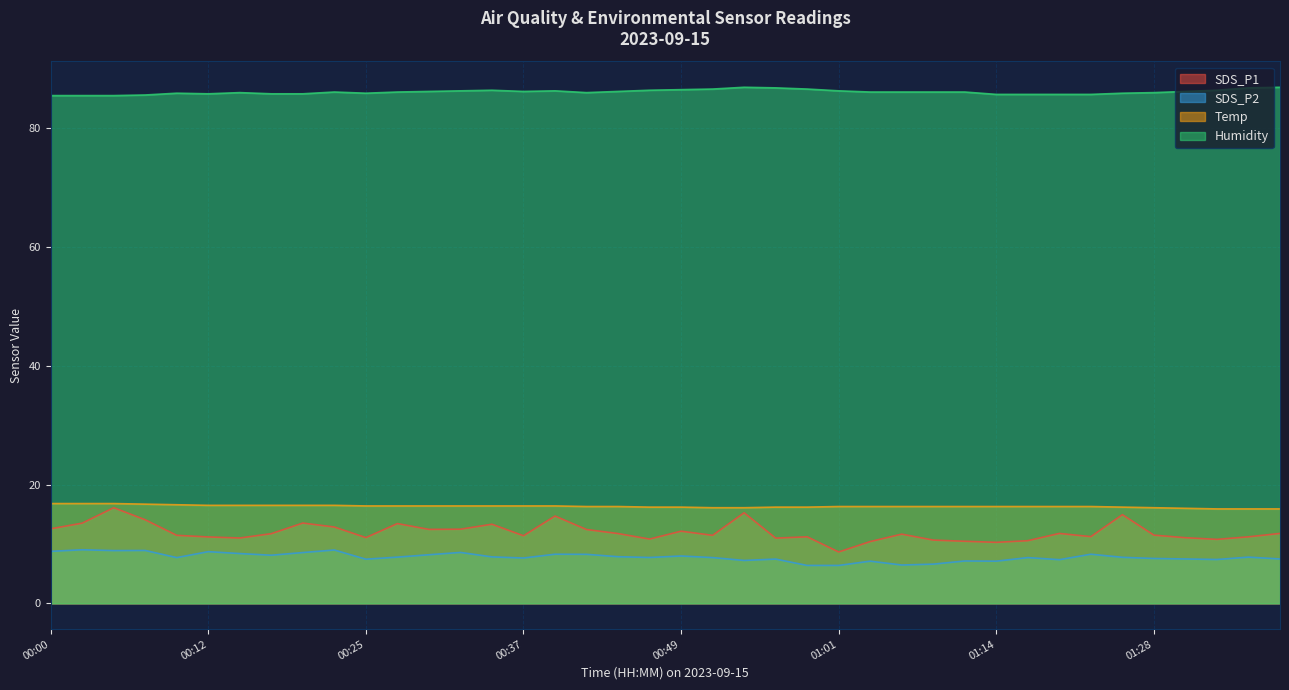

How many interior local valleys does the SDS_P2 series have?

11